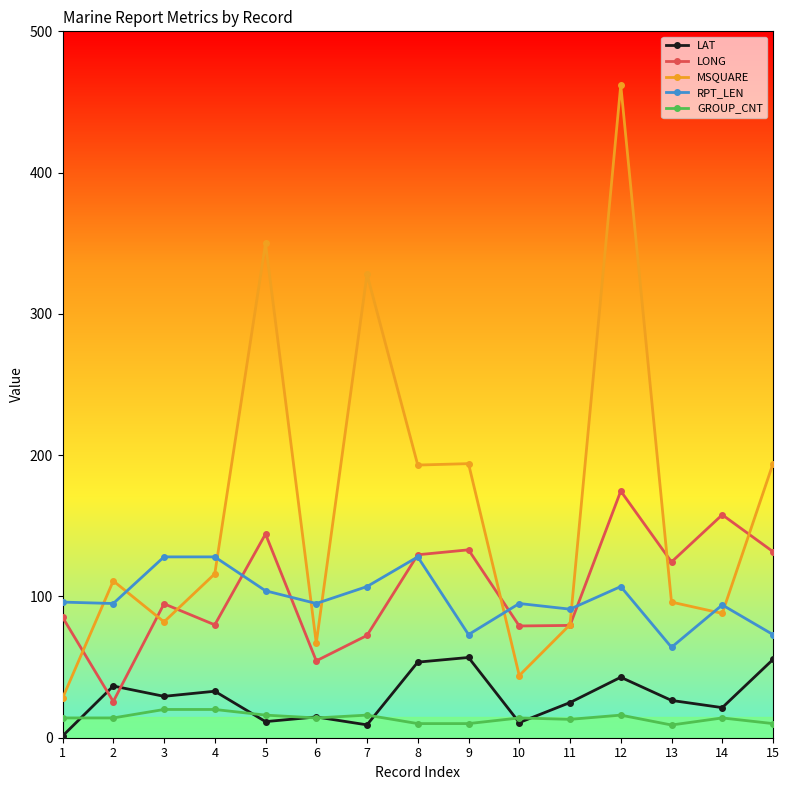

What is the total value across all series at 8?

514.0